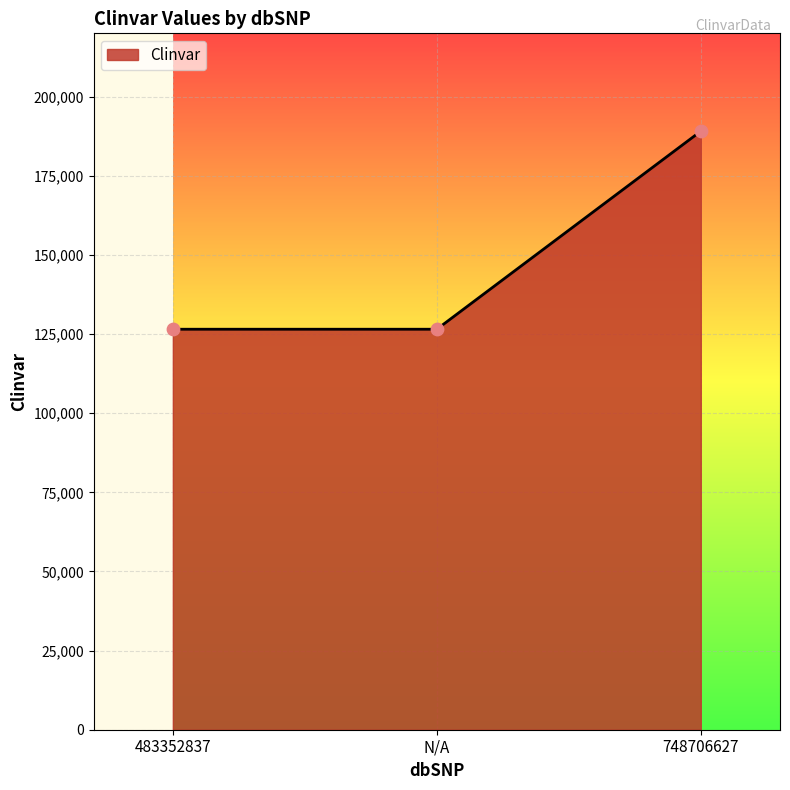

Approximately how many times larger is the value at 483352837 compared to 748706627?

0.7